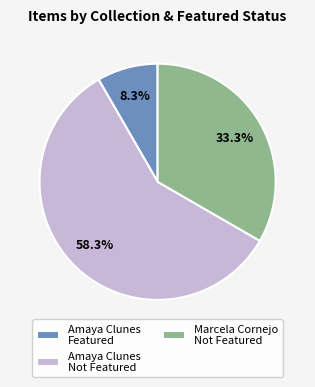

Does any single category account for the majority?

Yes